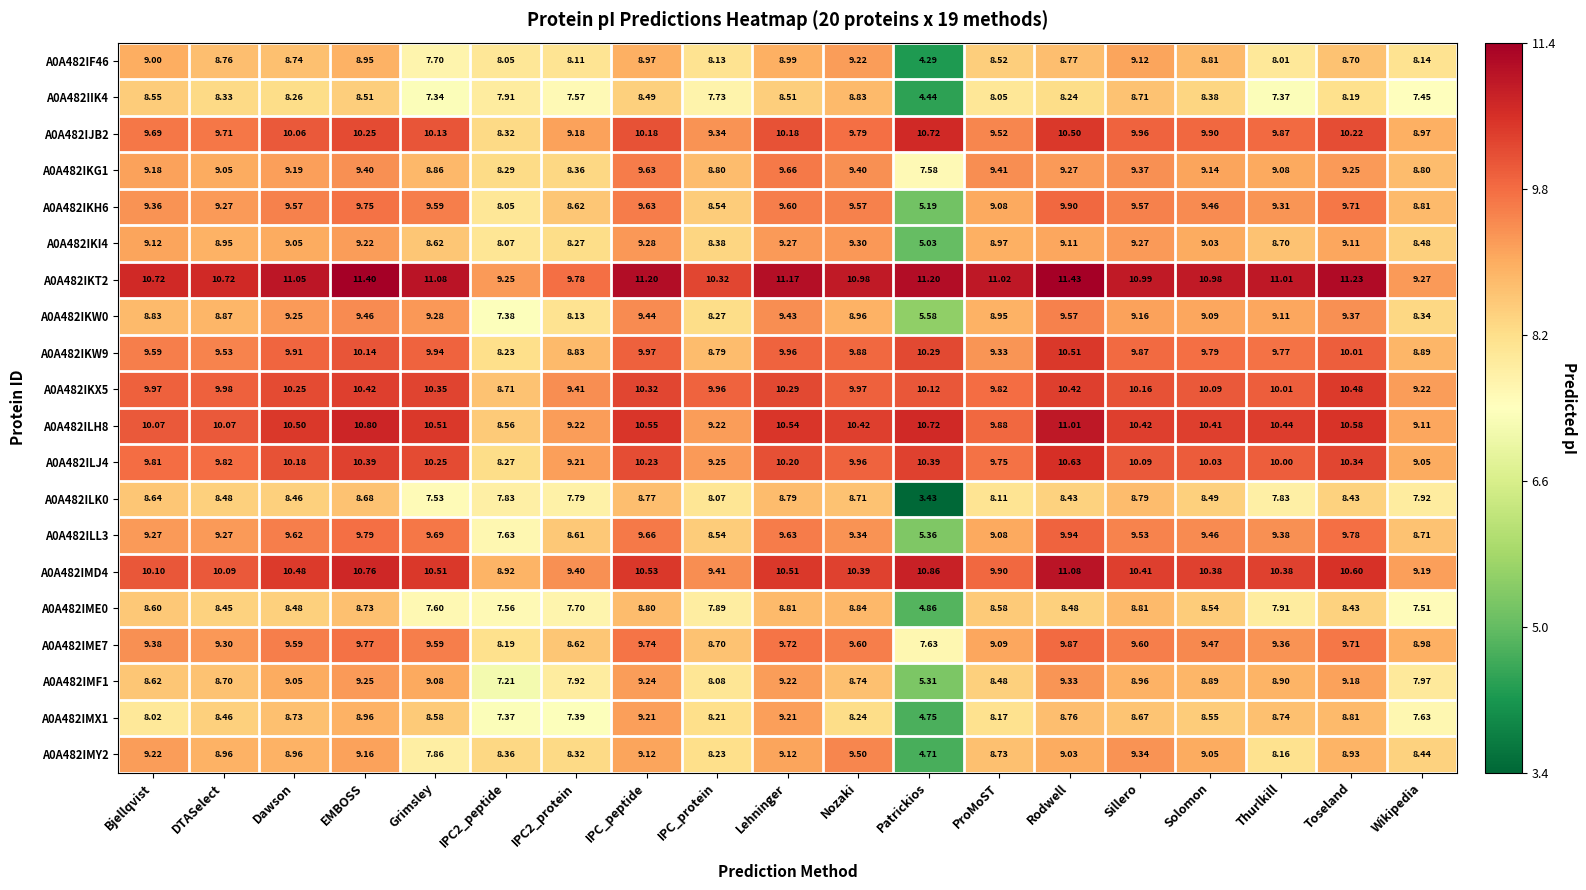

What is the spread (max minus min) of values at EMBOSS?

2.9